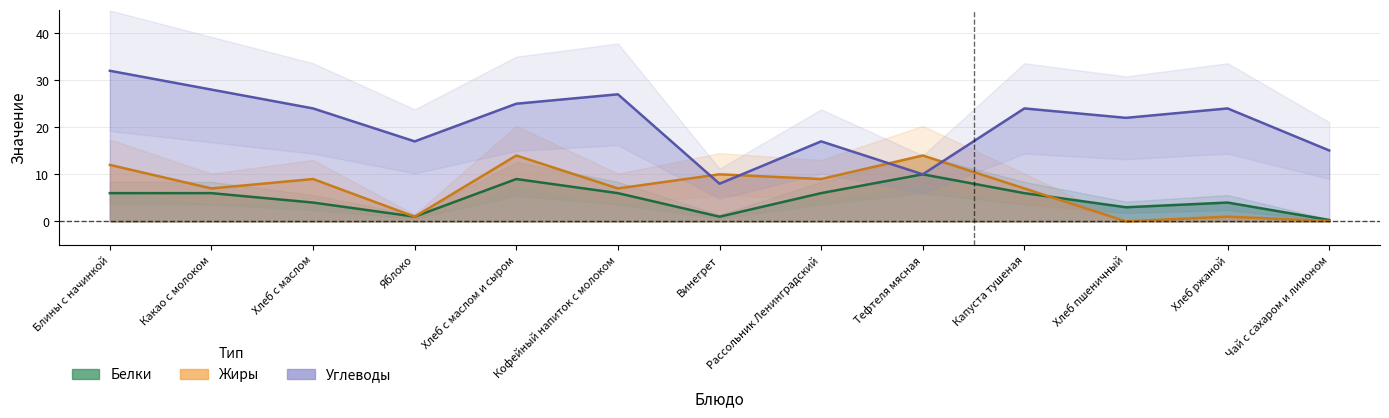

How many data points in Жиры are above 7?

6